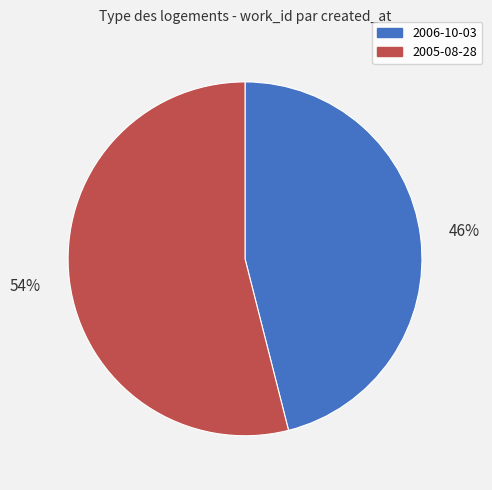

The 2005-08-28 slice represents 54% of the pie. True or false?

True